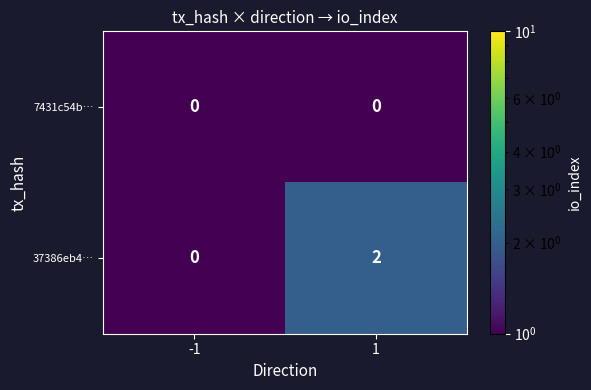

Rank the series by their maximum value, from highest to lowest.

37386eb4…, 7431c54b…